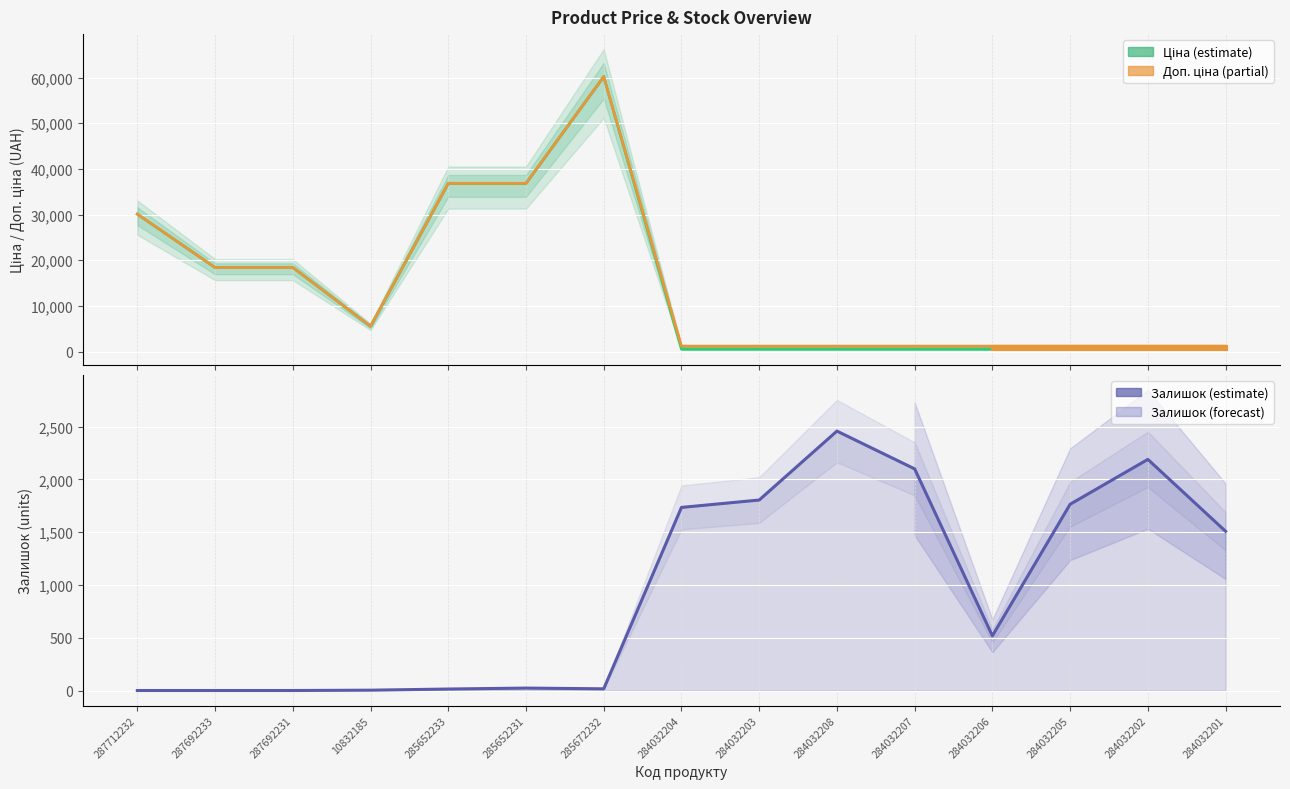

Reading right to left, list all the values displayed in this chart.

Ціна: 284032201=528.2	284032202=528.2	284032205=528.2	284032206=528.2	284032207=528.2	284032208=528.2	284032203=528.2	284032204=528.2	285672232=60205.6	285652231=36841.8	285652233=36841.8	10832185=5560.3	287692231=18420.9	287692233=18420.9	287712232=30102.8
Доп. ціна: 284032201=1210.7	284032202=1210.7	284032205=1210.7	284032206=1210.7	284032207=1210.7	284032208=1210.7	284032203=1210.7	284032204=1210.7	285672232=60205.6	285652231=36841.8	285652233=36841.8	10832185=5560.3	287692231=18420.9	287692233=18420.9	287712232=30102.8
Залишок: 284032201=1508.0	284032202=2189.0	284032205=1764.0	284032206=518.0	284032207=2099.0	284032208=2457.0	284032203=1804.0	284032204=1734.0	285672232=16.0	285652231=23.0	285652233=14.0	10832185=3.0	287692231=0.0	287692233=0.0	287712232=0.0